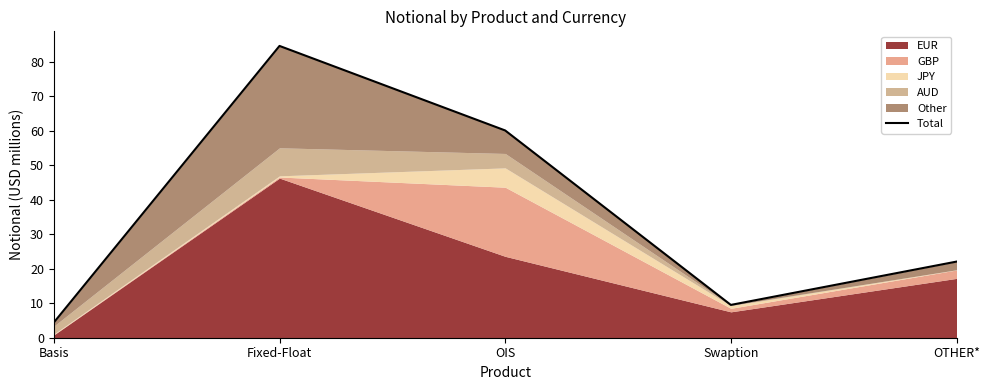

Which category has the highest value across all series?

Fixed-Float